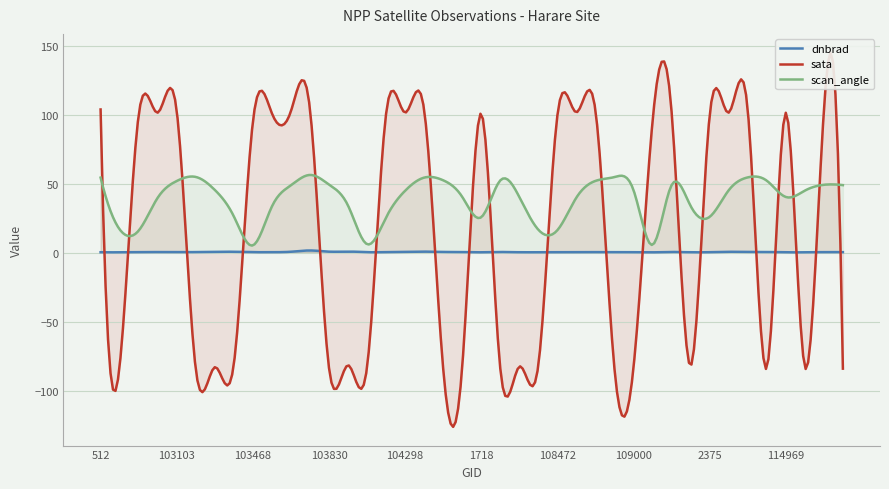

Rank the series by their average value, from highest to lowest.

scan_angle, sata, dnbrad